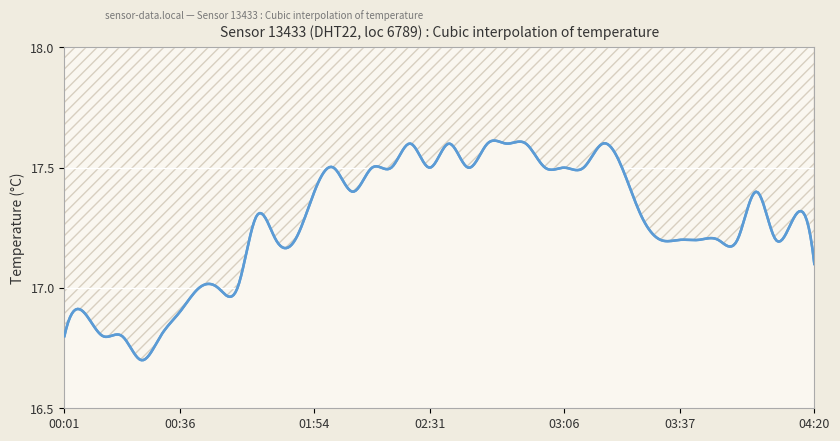

List the labels in order of value, smallest first.

00:25, 00:01, 00:13, 00:19, 00:30, 00:07, 00:36, 00:48, 00:53, 01:00, 04:20, 01:16, 01:32, 03:32, 03:37, 03:42, 03:54, 03:59, 04:09, 01:10, 03:27, 04:14, 01:54, 02:10, 04:04, 01:59, 02:16, 02:21, 02:31, 02:42, 03:01, 03:06, 03:12, 03:22, 02:26, 02:36, 02:46, 02:51, 02:56, 03:17